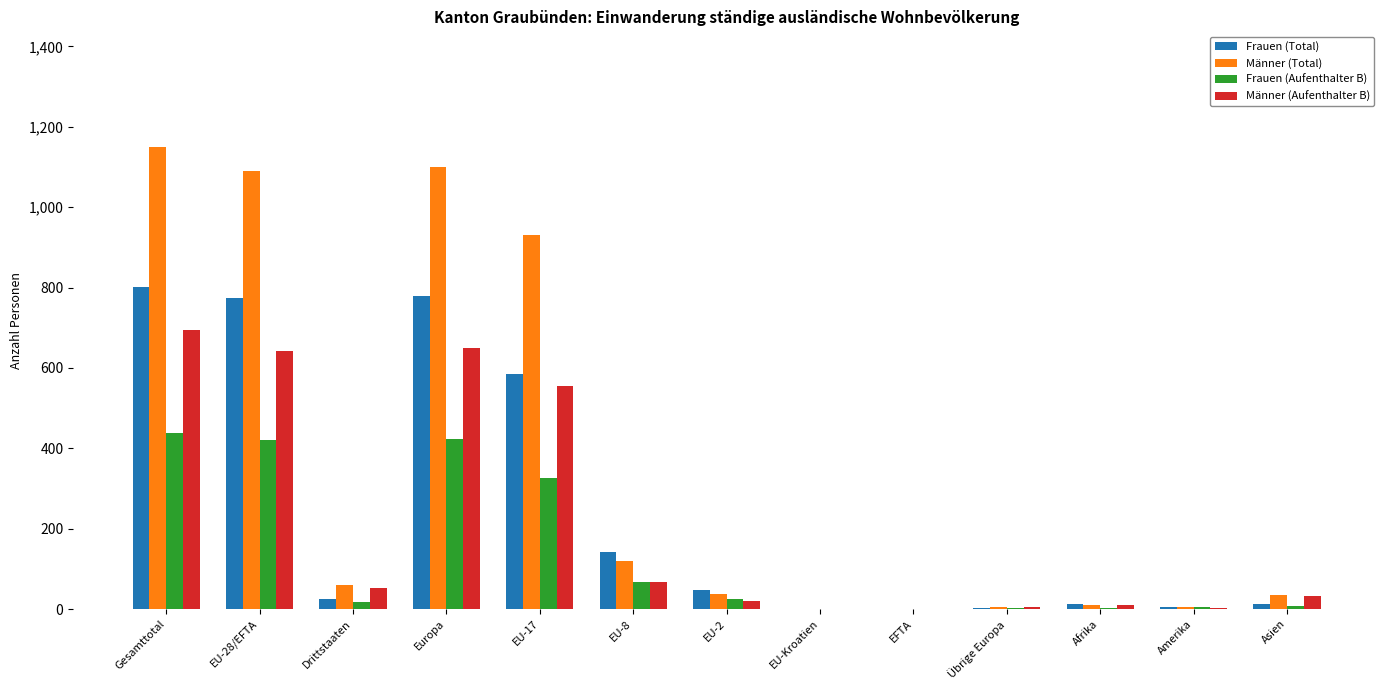

Which series has the largest range (max minus min)?

Männer (Total)